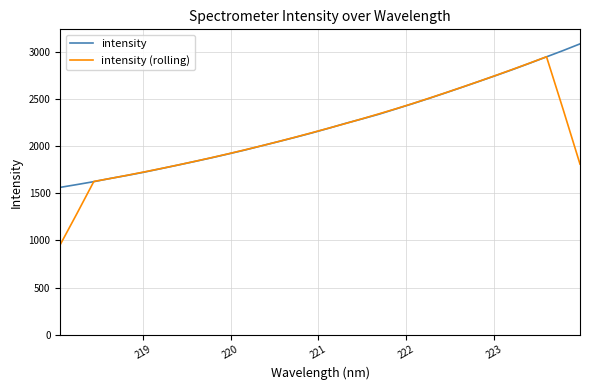

List the series in order of their peak value, highest first.

intensity, intensity (rolling)